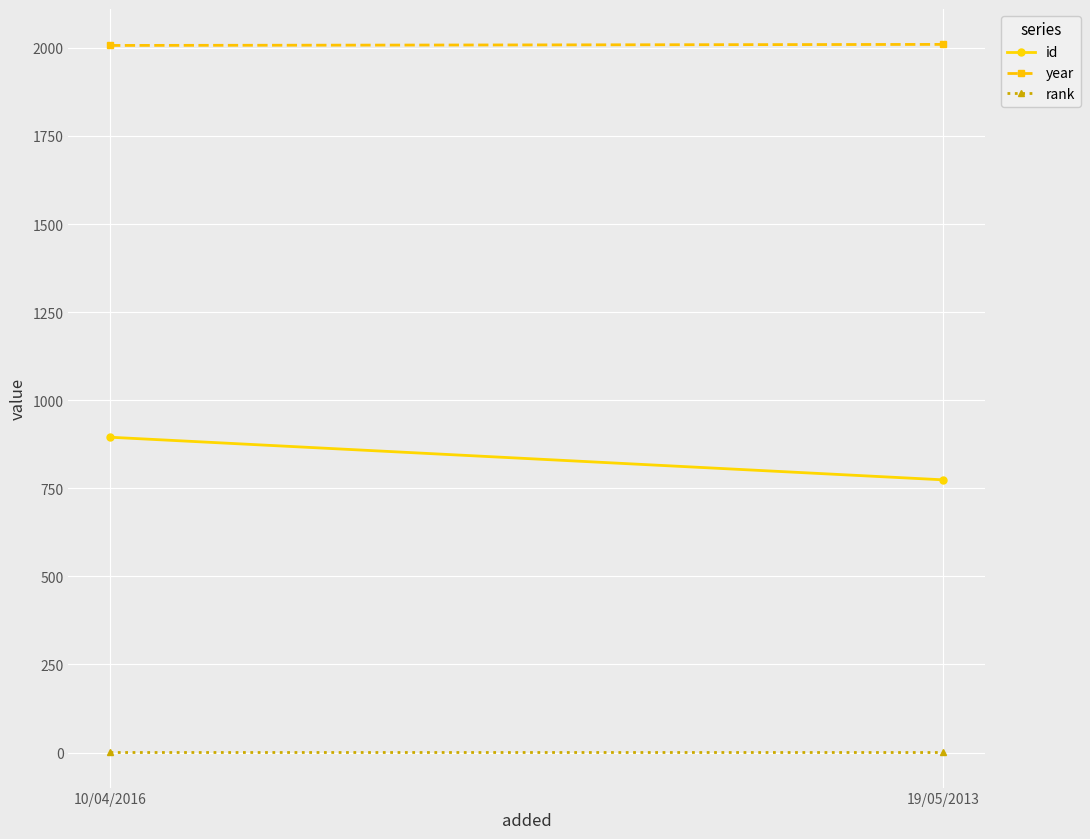

Reading left to right, list all the values displayed in this chart.

id: 895	774
year: 2007	2010
rank: 1	1